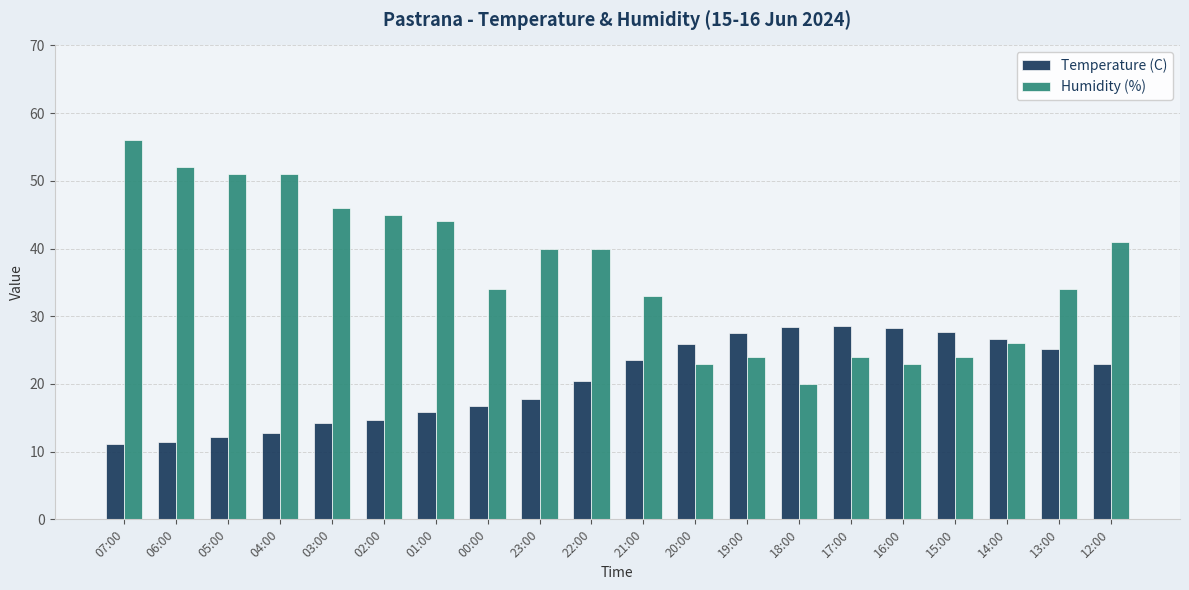

What is the sum of the Temperature (C) values at 14:00 and 13:00?

51.8